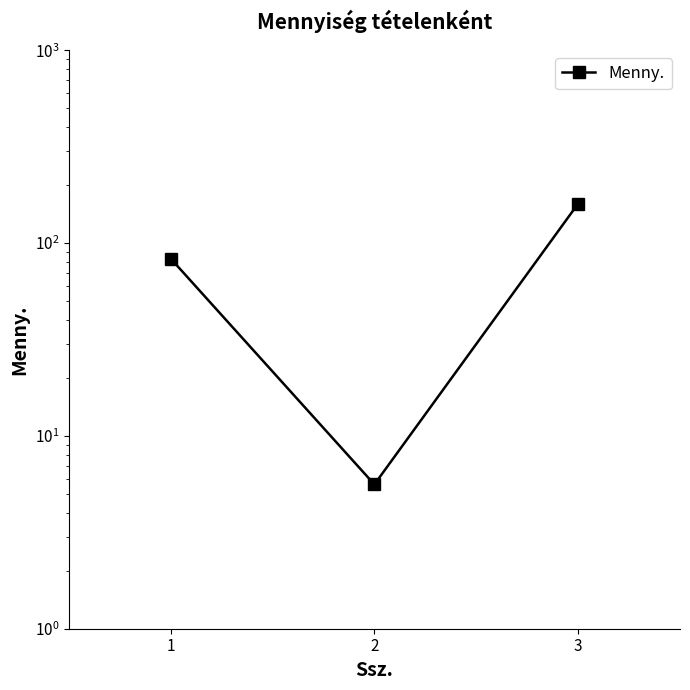

Which category has the lowest value across all series?

2